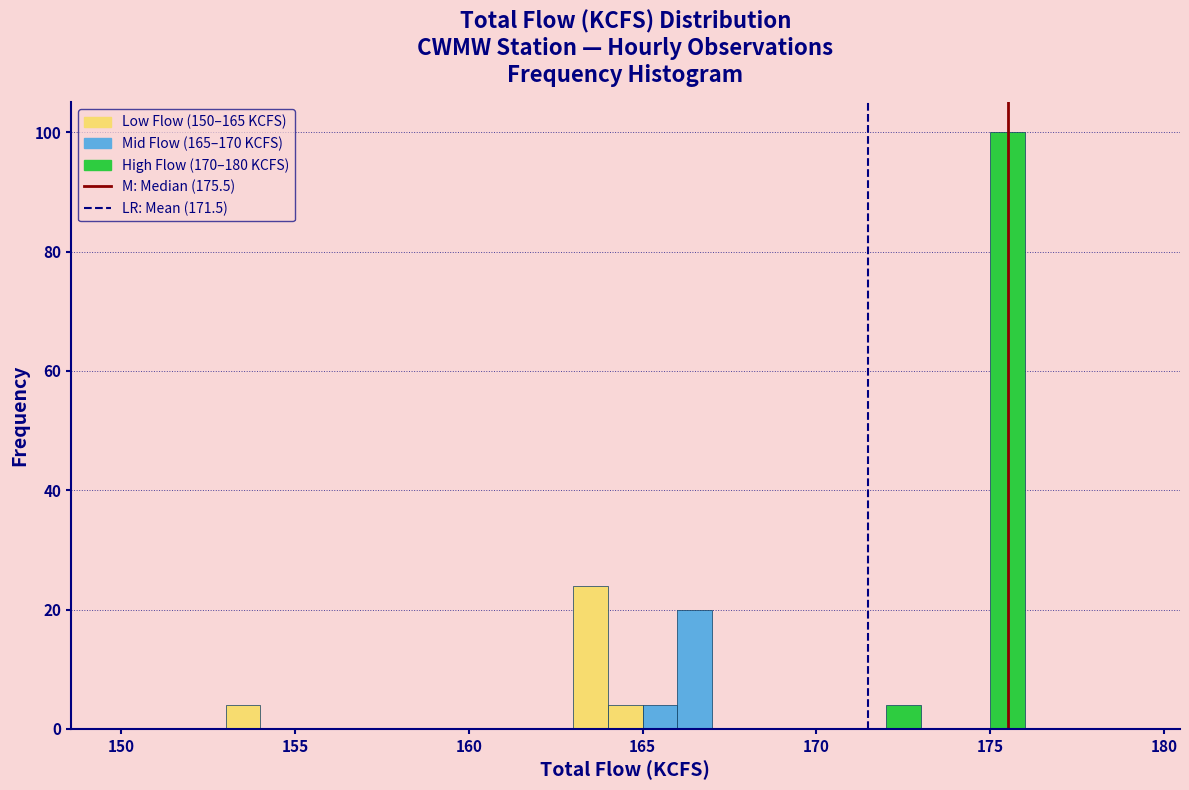

Around what value on the x-axis is the tallest bar? Give the approximate position of its centre, as read against the axis.

175.5